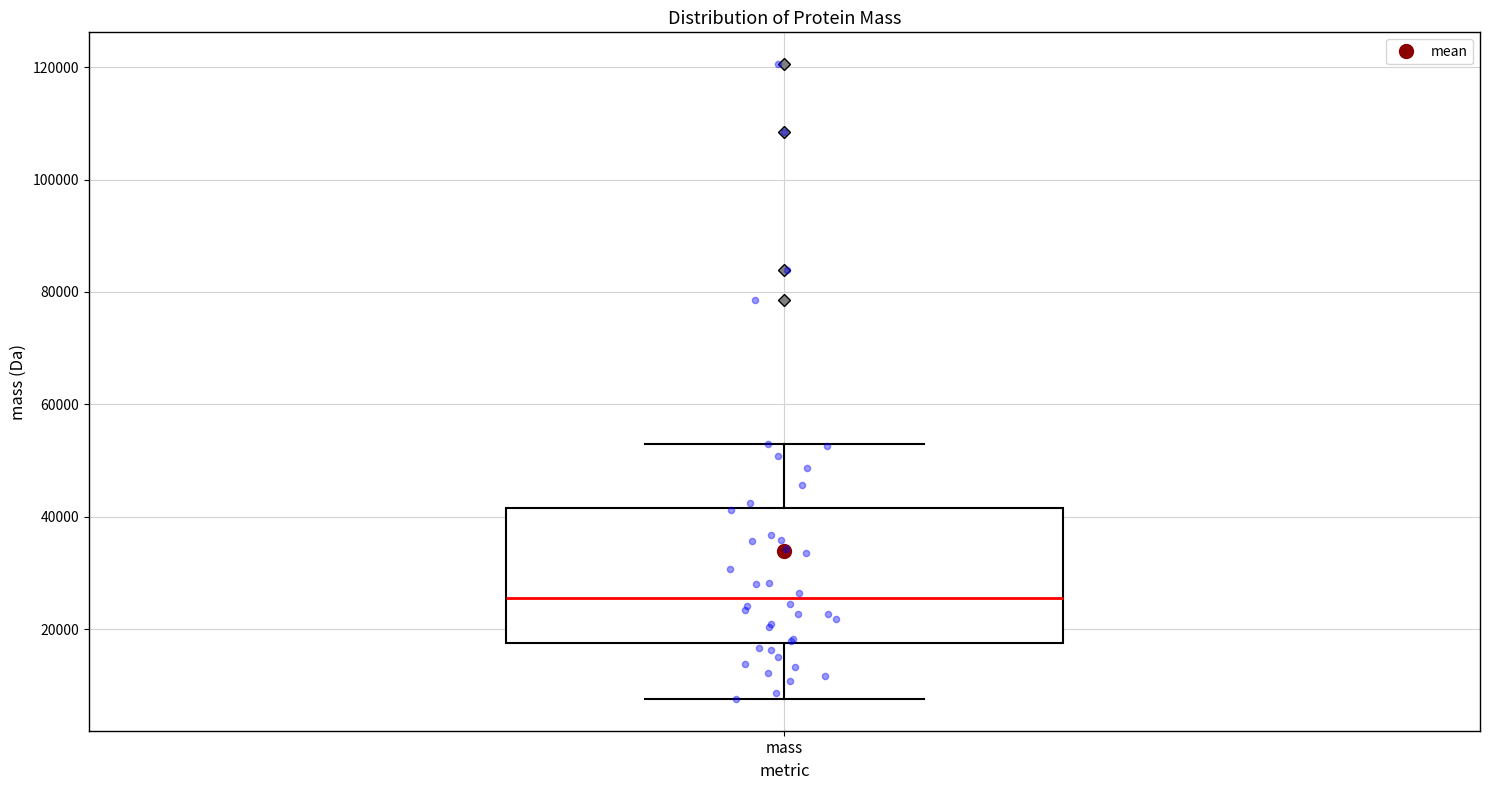

Read this box plot against the y-axis: the position of the median line, the range covered by the box, and the ends of both whiskers. The values are not printed on the chart, so give them approximately, as read against the axis.

median 26000, box 18000 to 42000, whiskers 8000 to 54000